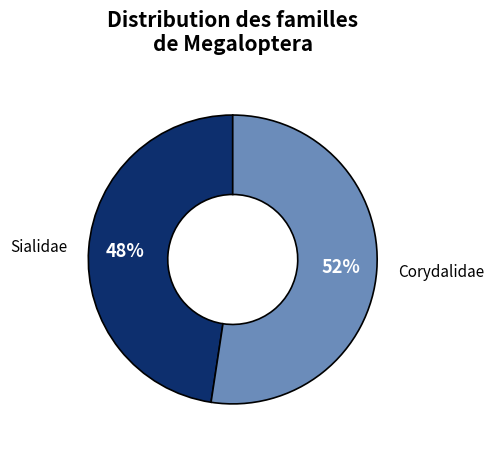

What is the ratio of the value at Corydalidae to the value at Sialidae?

1.1